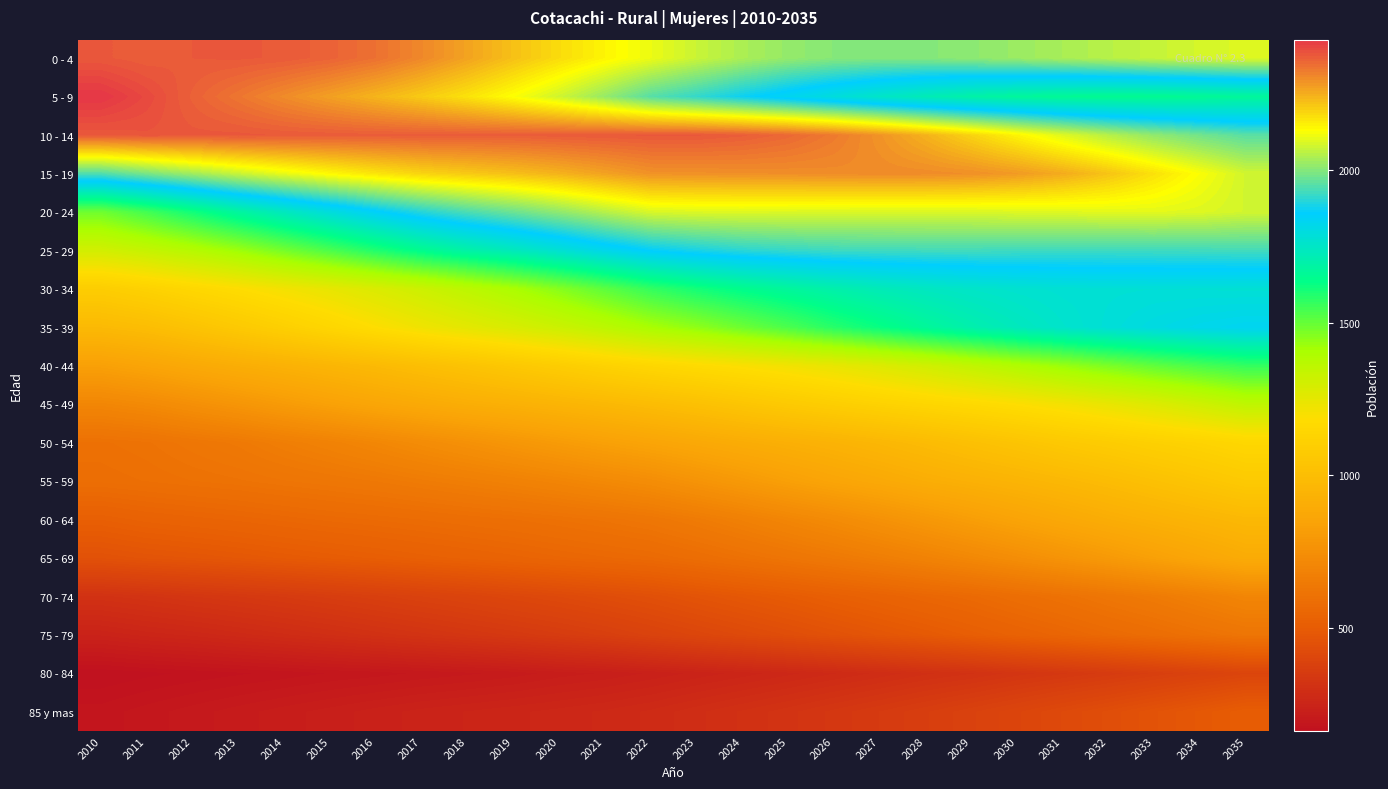

Reading left to right, extract all data points from this chart.

0 - 4: 2010=2376	2011=2368	2012=2374	2013=2376	2014=2372	2015=2360	2016=2339	2017=2305	2018=2265	2019=2222	2020=2181	2021=2144	2022=2110	2023=2073	2024=2041	2025=2017	2026=2002	2027=1998	2028=2000	2029=2009	2030=2023	2031=2038	2032=2054	2033=2069	2034=2084	2035=2095
5 - 9: 2010=2427	2011=2398	2012=2363	2013=2332	2014=2300	2015=2270	2016=2239	2017=2207	2018=2171	2019=2128	2020=2079	2021=2019	2022=1952	2023=1914	2024=1872	2025=1831	2026=1791	2027=1753	2028=1720	2029=1692	2030=1670	2031=1657	2032=1651	2033=1652	2034=1658	2035=1668
10 - 14: 2010=2376	2011=2381	2012=2377	2013=2377	2014=2373	2015=2371	2016=2369	2017=2369	2018=2368	2019=2368	2020=2371	2021=2374	2022=2376	2023=2376	2024=2368	2025=2352	2026=2325	2027=2288	2028=2243	2029=2194	2030=2145	2031=2096	2032=2052	2033=2013	2034=1981	2035=1954
15 - 19: 2010=1947	2011=1989	2012=2031	2013=2073	2014=2108	2015=2140	2016=2169	2017=2193	2018=2209	2019=2224	2020=2243	2021=2267	2022=2290	2023=2292	2024=2294	2025=2296	2026=2299	2027=2301	2028=2300	2029=2294	2030=2278	2031=2253	2032=2217	2033=2173	2034=2126	2035=2080
20 - 24: 2010=1486	2011=1546	2012=1611	2013=1677	2014=1737	2015=1794	2016=1849	2017=1899	2018=1940	2019=1974	2020=2012	2021=2053	2022=2089	2023=2094	2024=2095	2025=2093	2026=2091	2027=2090	2028=2090	2029=2091	2030=2094	2031=2097	2032=2101	2033=2101	2034=2095	2035=2081
25 - 29: 2010=1303	2011=1336	2012=1377	2013=1424	2014=1479	2015=1534	2016=1591	2017=1646	2018=1692	2019=1731	2020=1775	2021=1820	2022=1861	2023=1885	2024=1904	2025=1915	2026=1924	2027=1927	2028=1929	2029=1929	2030=1927	2031=1925	2032=1925	2033=1926	2034=1928	2035=1930
30 - 34: 2010=1091	2011=1119	2012=1151	2013=1181	2014=1213	2015=1244	2016=1279	2017=1317	2018=1359	2019=1403	2020=1455	2021=1511	2022=1566	2023=1607	2024=1642	2025=1671	2026=1700	2027=1723	2028=1741	2029=1756	2030=1768	2031=1776	2032=1779	2033=1781	2034=1780	2035=1778
35 - 39: 2010=977	2011=998	2012=1032	2013=1069	2014=1107	2015=1146	2016=1185	2017=1222	2018=1254	2019=1285	2020=1320	2021=1360	2022=1406	2023=1444	2024=1489	2025=1534	2026=1582	2027=1625	2028=1667	2029=1703	2030=1734	2031=1762	2032=1785	2033=1805	2034=1821	2035=1833
40 - 44: 2010=832	2011=856	2012=883	2013=908	2014=931	2015=955	2016=979	2017=1006	2018=1032	2019=1061	2020=1090	2021=1121	2022=1147	2023=1171	2024=1193	2025=1216	2026=1241	2027=1271	2028=1305	2029=1345	2030=1387	2031=1430	2032=1470	2033=1506	2034=1538	2035=1566
45 - 49: 2010=707	2011=725	2012=752	2013=779	2014=808	2015=836	2016=863	2017=887	2018=909	2019=927	2020=948	2021=969	2022=992	2023=1017	2024=1045	2025=1072	2026=1097	2027=1121	2028=1143	2029=1163	2030=1186	2031=1211	2032=1240	2033=1273	2034=1311	2035=1352
50 - 54: 2010=603	2011=612	2012=629	2013=644	2014=667	2015=687	2016=710	2017=735	2018=759	2019=784	2020=809	2021=833	2022=856	2023=879	2024=901	2025=921	2026=940	2027=963	2028=988	2029=1015	2030=1040	2031=1066	2032=1087	2033=1110	2034=1128	2035=1150
55 - 59: 2010=590	2011=597	2012=605	2013=612	2014=622	2015=631	2016=641	2017=655	2018=669	2019=684	2020=701	2021=721	2022=741	2023=771	2024=800	2025=830	2026=858	2027=881	2028=907	2029=927	2030=947	2031=969	2032=992	2033=1018	2034=1045	2035=1072
60 - 64: 2010=517	2011=530	2012=538	2013=546	2014=555	2015=564	2016=571	2017=579	2018=588	2019=596	2020=606	2021=617	2022=631	2023=653	2024=678	2025=705	2026=731	2027=761	2028=791	2029=821	2030=850	2031=877	2032=905	2033=928	2034=950	2035=971
65 - 69: 2010=456	2011=466	2012=473	2013=482	2014=492	2015=501	2016=510	2017=520	2018=529	2019=539	2020=550	2021=559	2022=568	2023=585	2024=604	2025=623	2026=643	2027=665	2028=689	2029=715	2030=743	2031=772	2032=801	2033=833	2034=865	2035=896
70 - 74: 2010=311	2011=320	2012=331	2013=340	2014=350	2015=361	2016=372	2017=384	2018=395	2019=408	2020=420	2021=434	2022=448	2023=466	2024=483	2025=500	2026=518	2027=534	2028=552	2029=567	2030=588	2031=607	2032=629	2033=651	2034=677	2035=704
75 - 79: 2010=244	2011=255	2012=263	2013=274	2014=285	2015=296	2016=308	2017=319	2018=331	2019=342	2020=355	2021=369	2022=387	2023=404	2024=421	2025=438	2026=456	2027=474	2028=491	2029=511	2030=530	2031=548	2032=568	2033=585	2034=605	2035=624
80 - 84: 2010=163	2011=169	2012=174	2013=179	2014=184	2015=190	2016=194	2017=200	2018=205	2019=211	2020=220	2021=226	2022=235	2023=245	2024=255	2025=266	2026=277	2027=289	2028=302	2029=312	2030=326	2031=338	2032=352	2033=368	2034=384	2035=400
85 y mas: 2010=185	2011=194	2012=203	2013=212	2014=221	2015=229	2016=238	2017=246	2018=252	2019=258	2020=264	2021=271	2022=280	2023=293	2024=306	2025=319	2026=334	2027=349	2028=365	2029=382	2030=400	2031=420	2032=440	2033=462	2034=484	2035=507